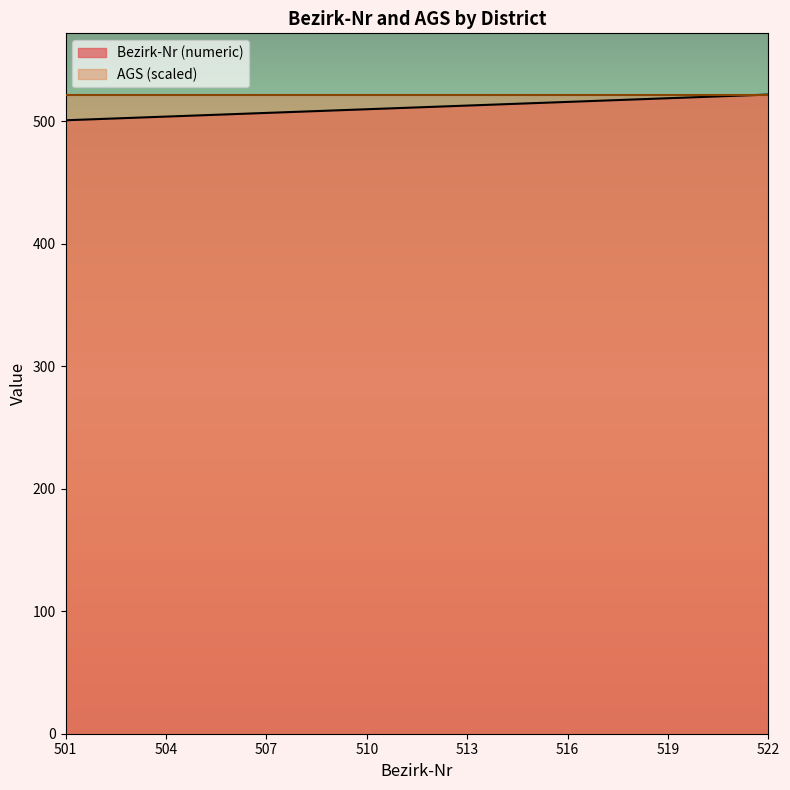

List the labels in order of value, smallest first.

501, 502, 503, 504, 505, 506, 507, 508, 509, 510, 511, 512, 513, 514, 515, 516, 517, 518, 519, 520, 521, 522